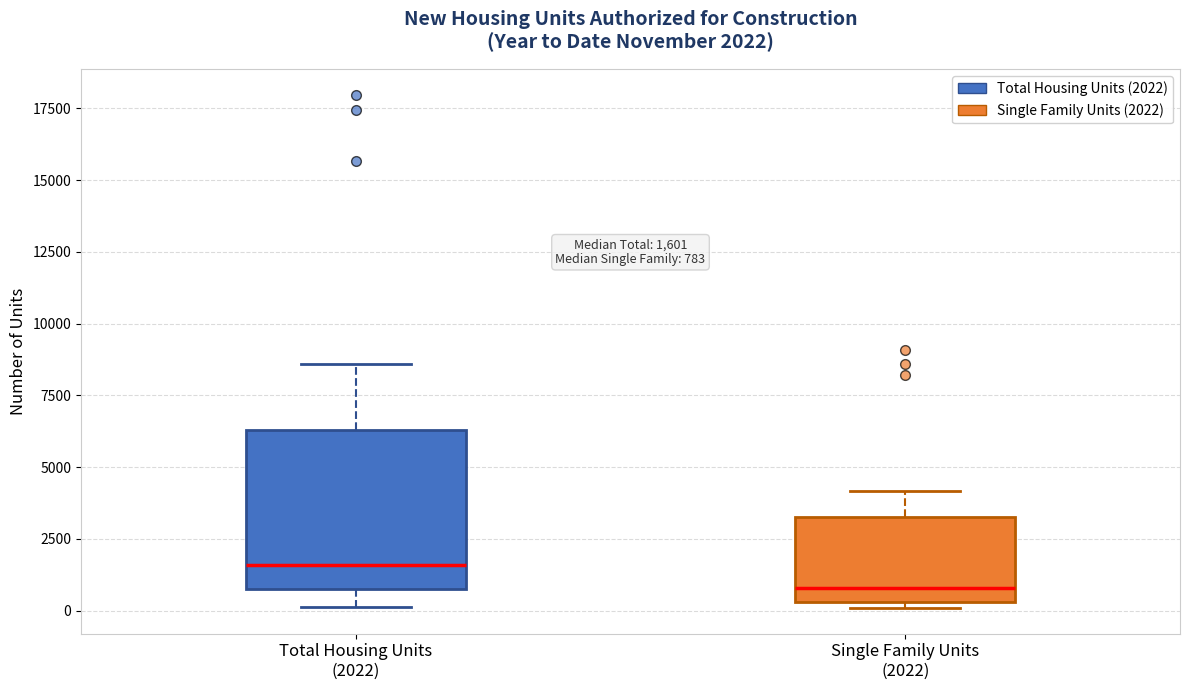

Which box has the lowest median line?

Single Family Units (2022)